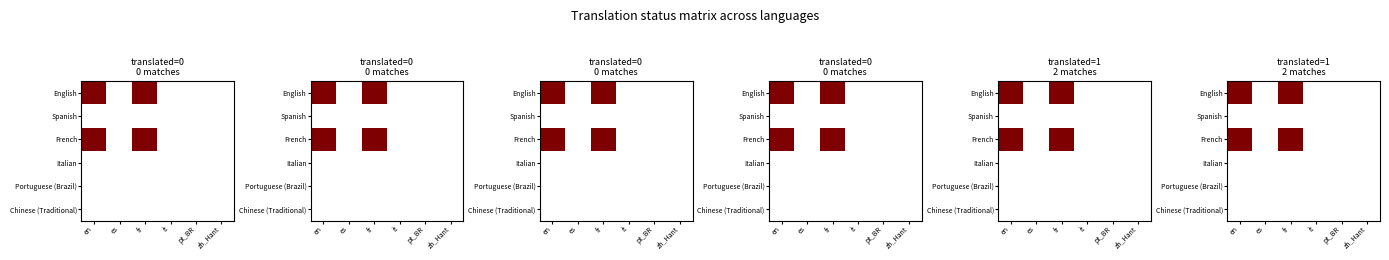

How many categories are shown in the chart?

6